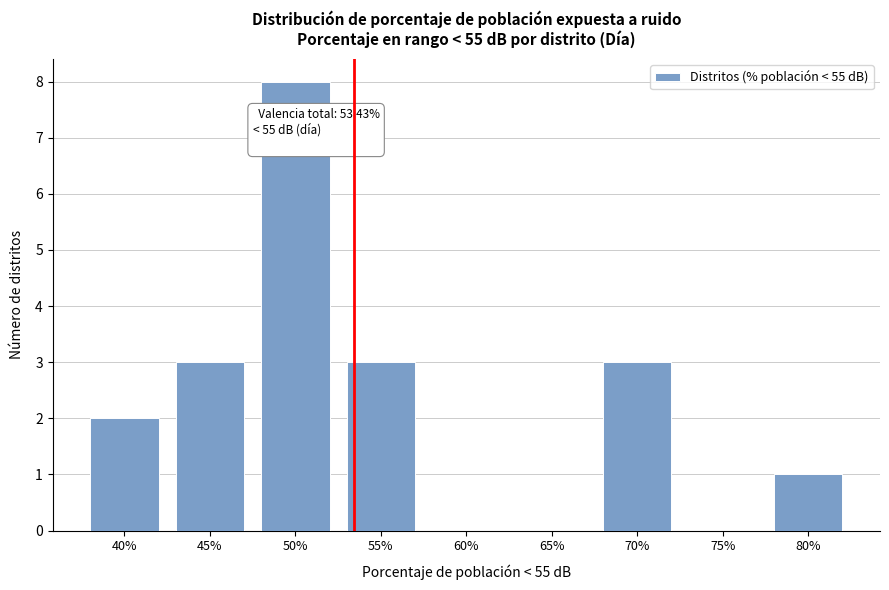

Reading left to right, list all the values displayed in this chart.

40%=2	45%=3	50%=8	55%=3	60%=0	65%=0	70%=3	75%=0	80%=1